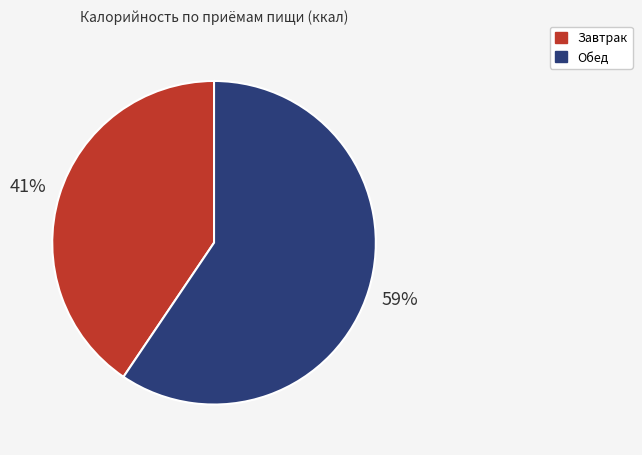

To the nearest percent, what portion does Завтрак represent?

41%